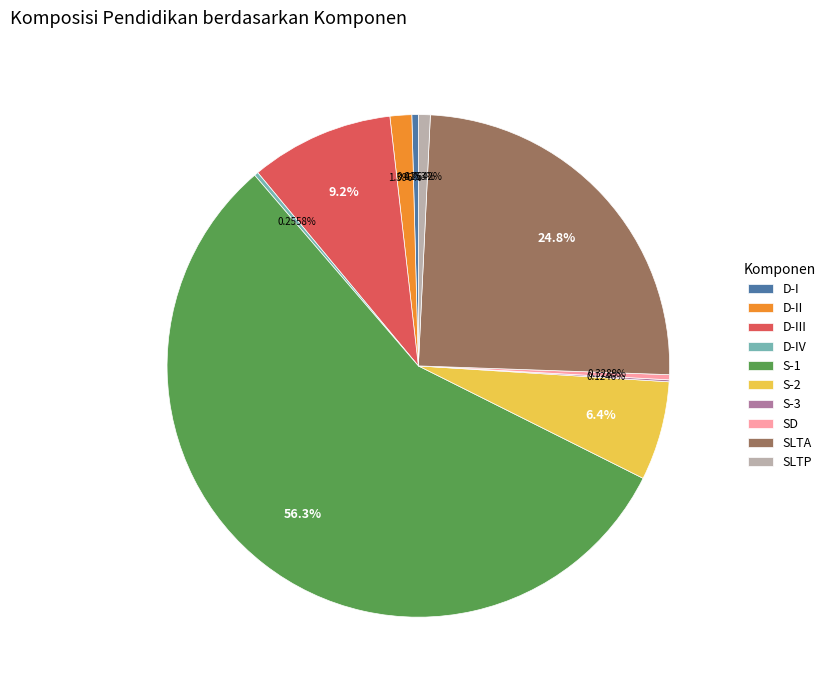

What is the ratio of the value at SLTA to the value at D-I?

59.7